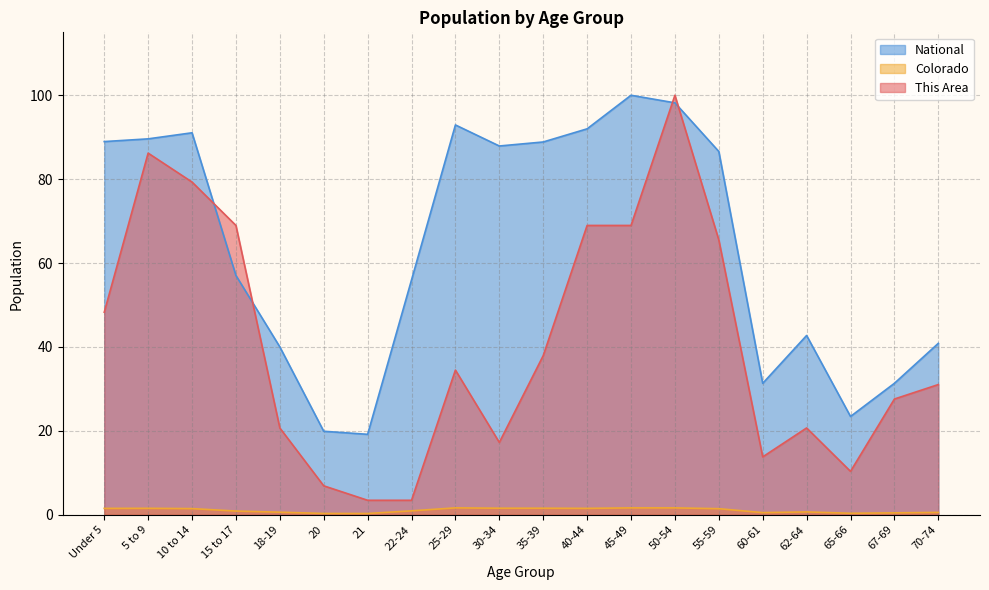

The This Area series shows 139.4 at 50-54. True or false?

False